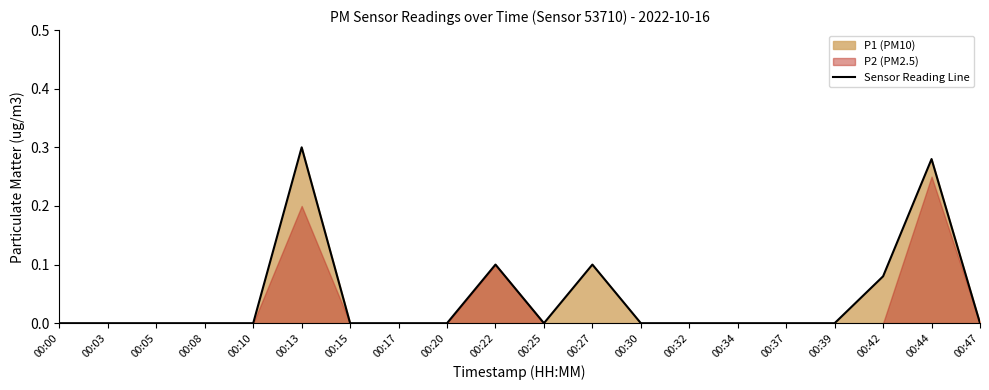

Rank the categories by value from highest to lowest.

00:13, 00:44, 00:22, 00:27, 00:42, 00:00, 00:03, 00:05, 00:08, 00:10, 00:15, 00:17, 00:20, 00:25, 00:30, 00:32, 00:34, 00:37, 00:39, 00:47